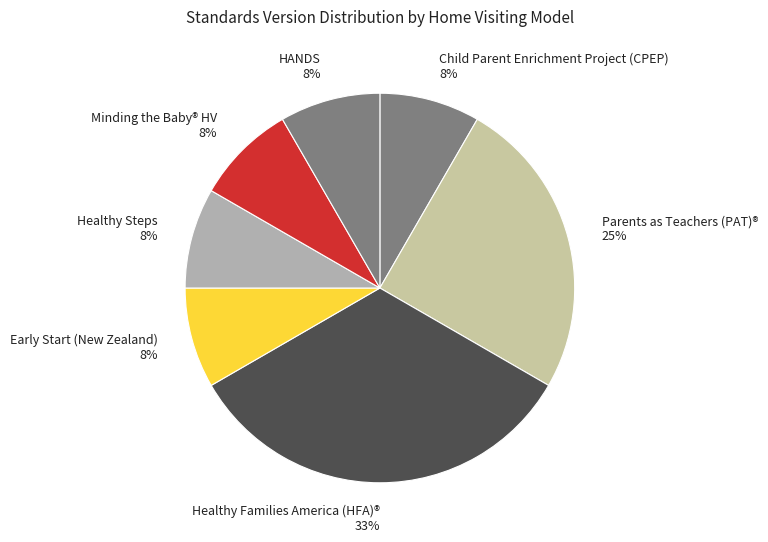

To the nearest percent, what percentage of the pie is Early Start (New Zealand)?

8%